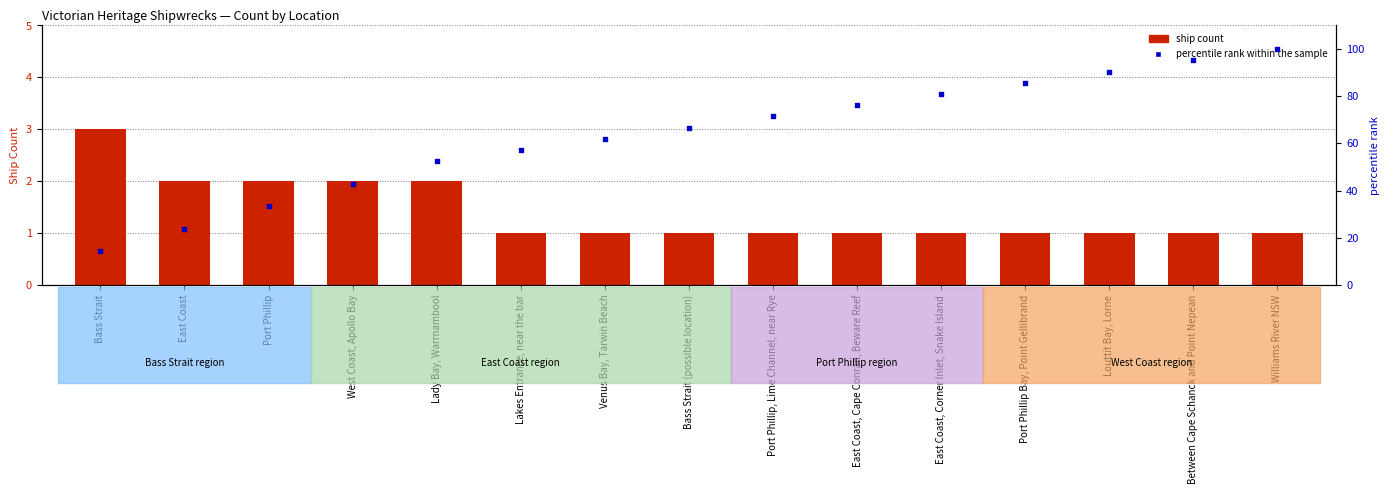

What is the total value across all series at Bass Strait?

17.3